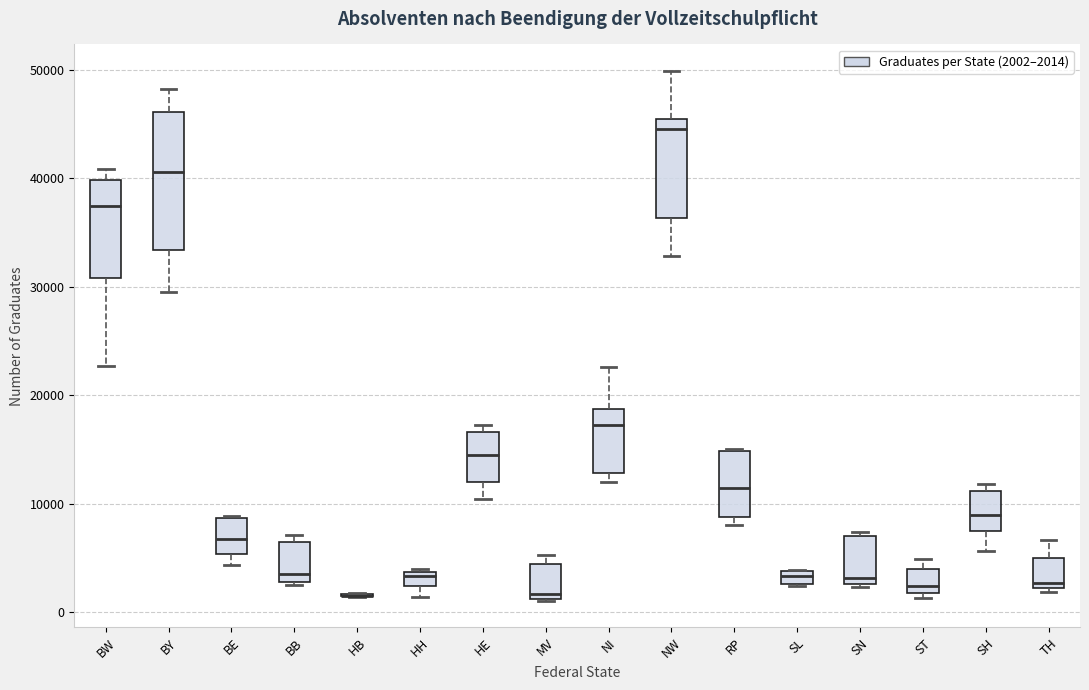

Where is the upper edge of the box for NI on the y-axis? The values are not printed on the chart, so give them approximately, as read against the axis.

19000